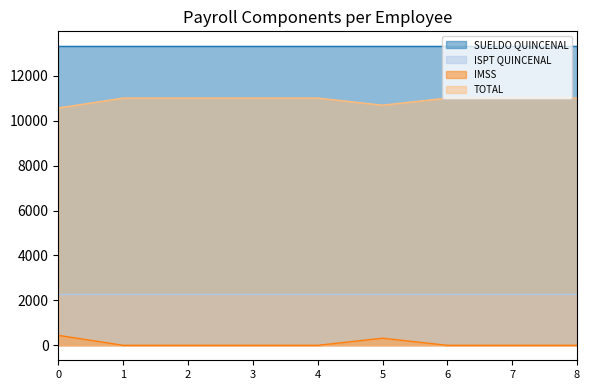

True or false: IMSS and TOTAL intersect in this chart.

False